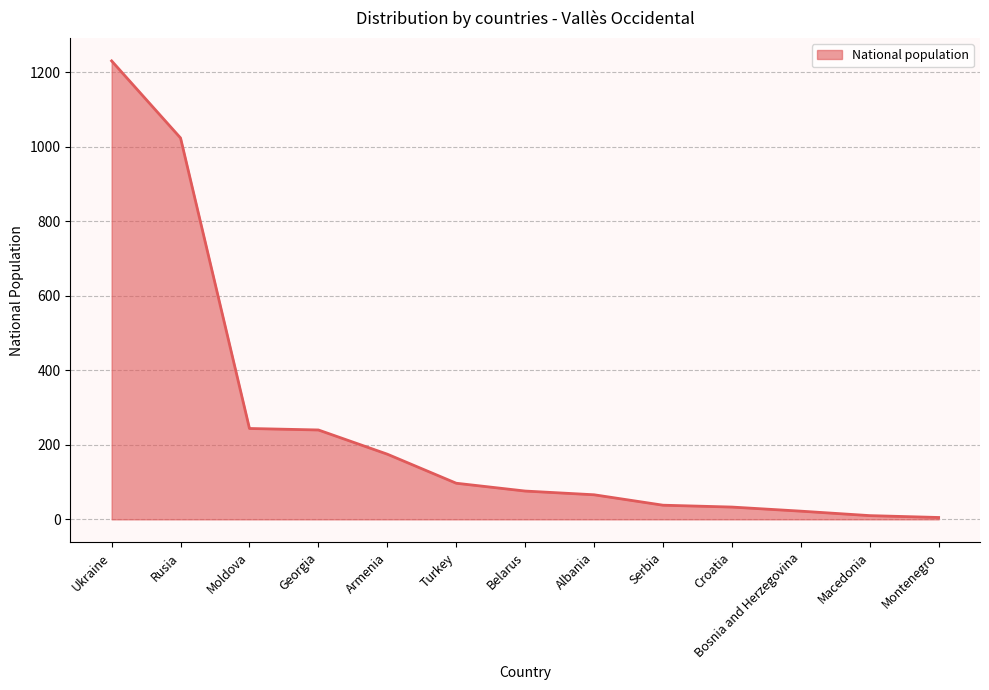

The value at Montenegro is 5. True or false?

True